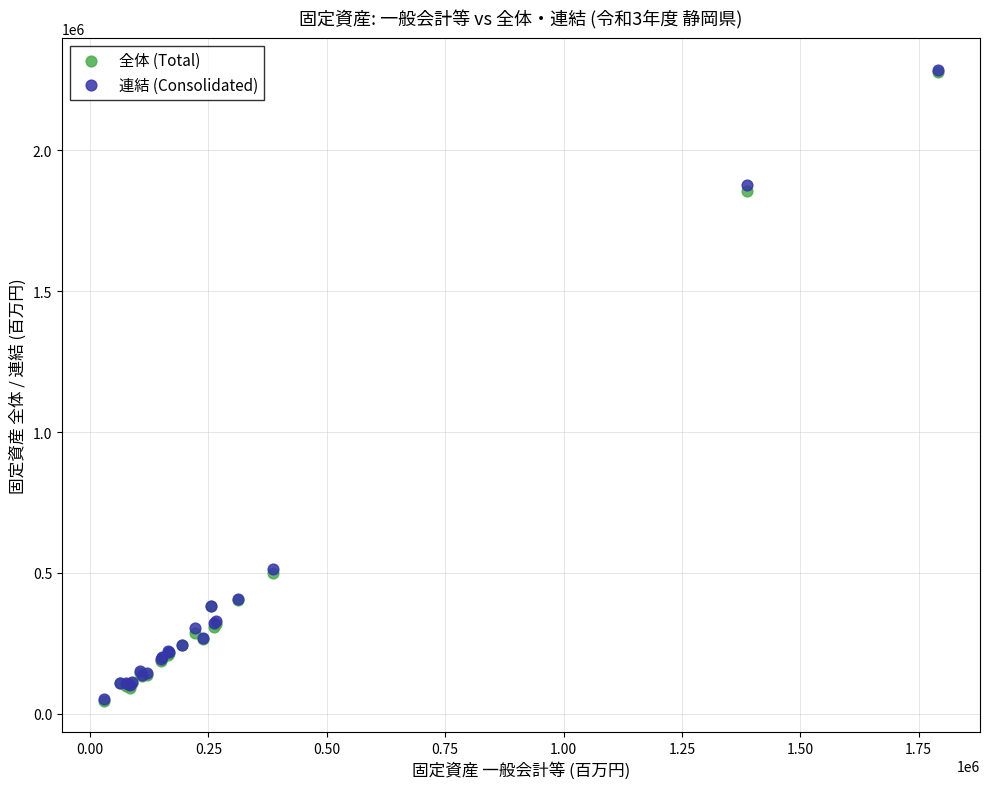

What are all the series names shown in the legend?

全体 (Total), 連結 (Consolidated)